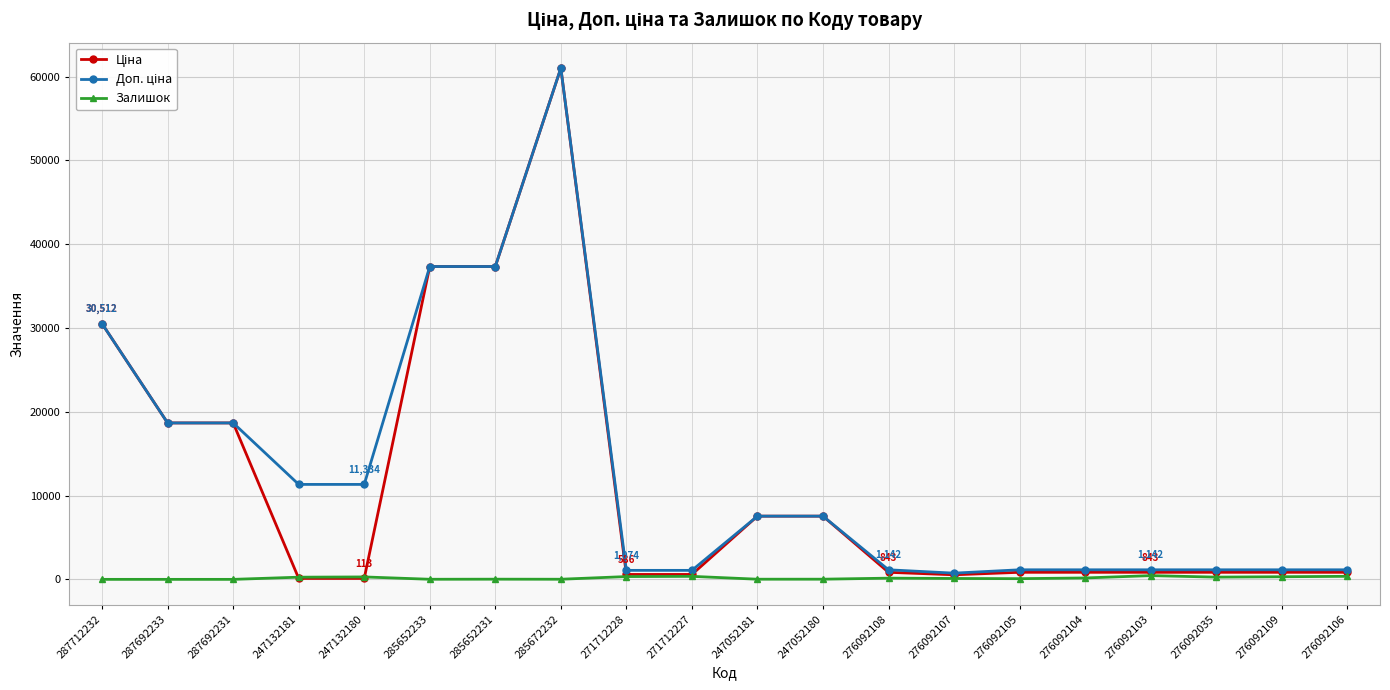

What value does the Залишок series have at 285652233?

12.0